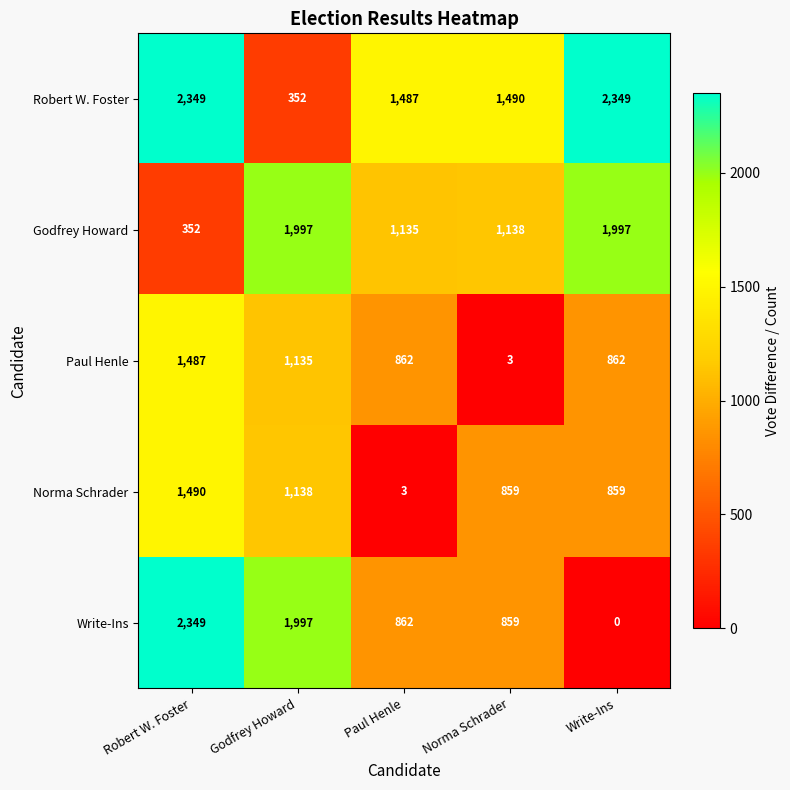

True or false: Godfrey Howard has a value of 534 at Paul Henle.

False